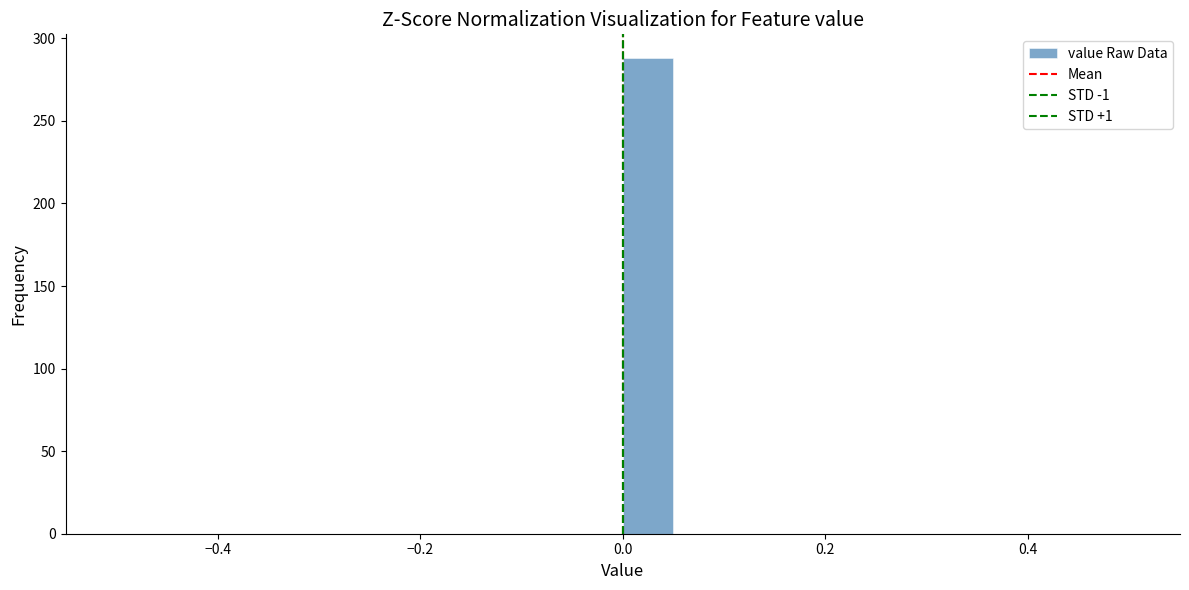

Around what value on the x-axis is the tallest bar? Give the approximate position of its centre, as read against the axis.

0.02